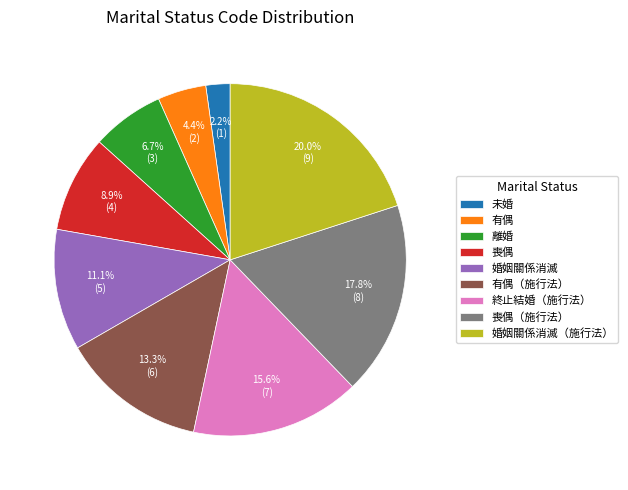

Count the number of slices in the pie.

9